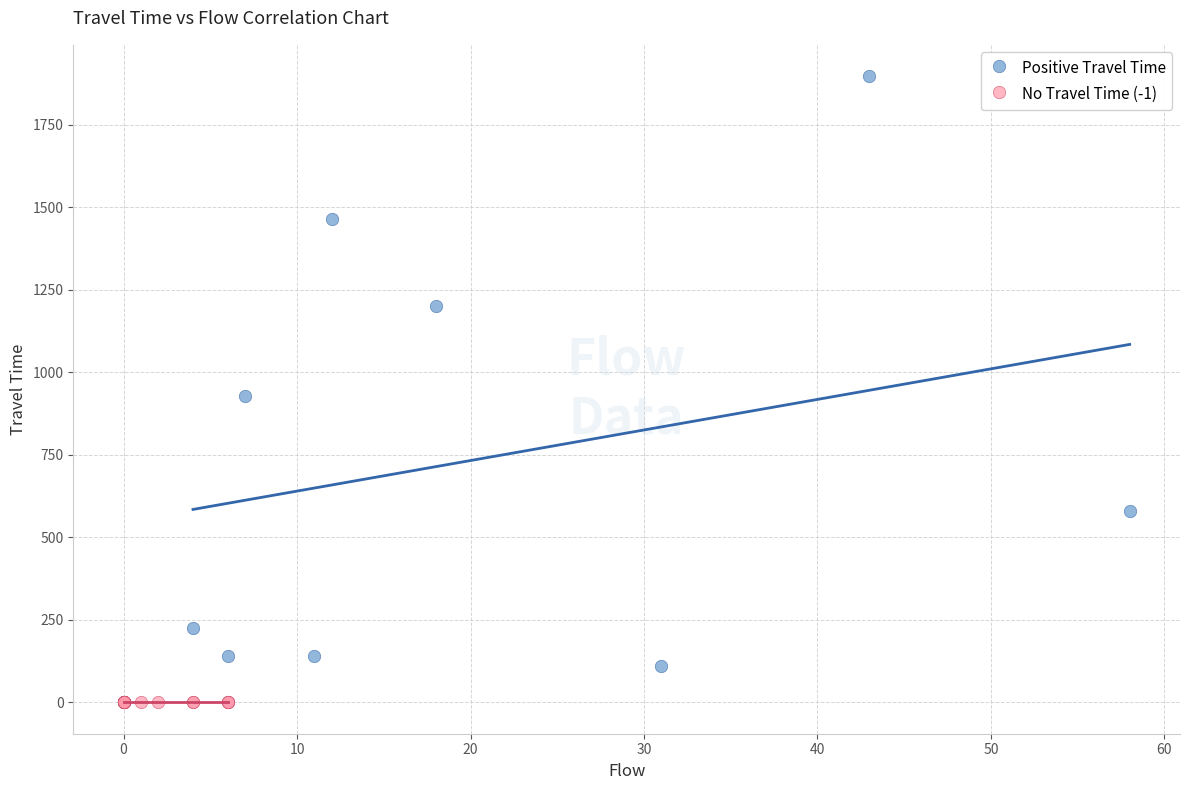

Which series contains the highest Y value?

Positive Travel Time